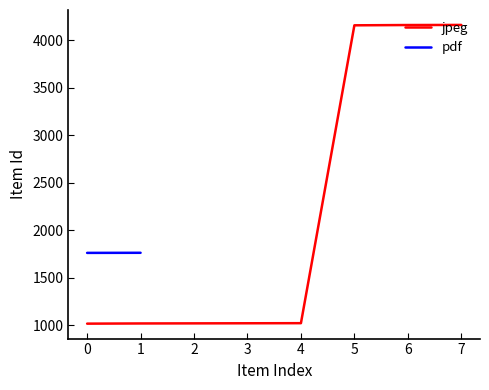

True or false: the data shows 400 at 0.

False